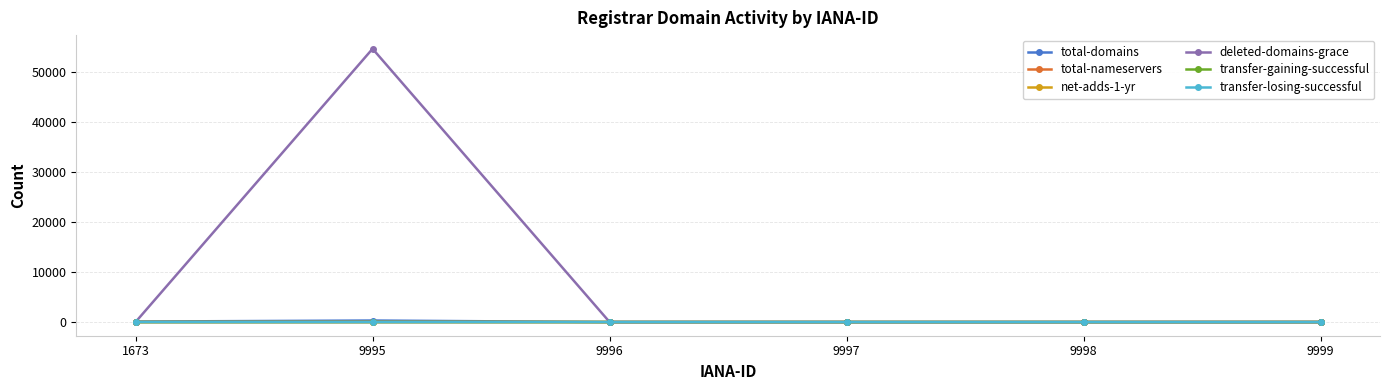

Count the number of categories in the chart.

6